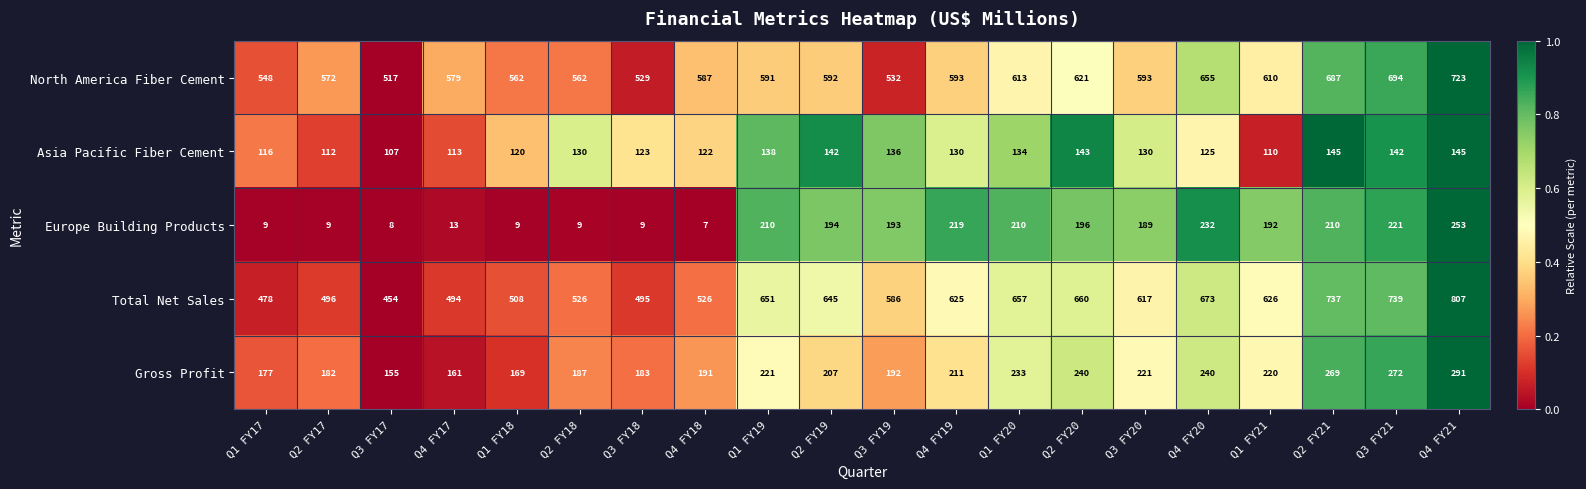

How many distinct data groups are displayed?

5